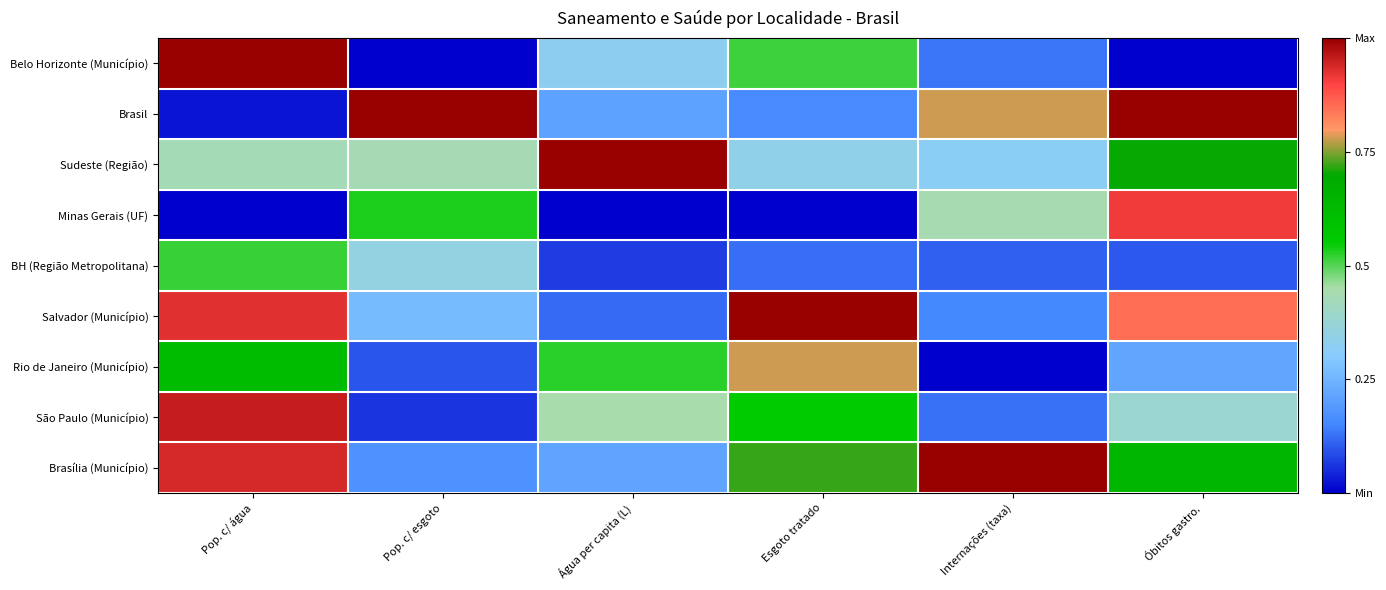

How many series are shown in this chart?

9